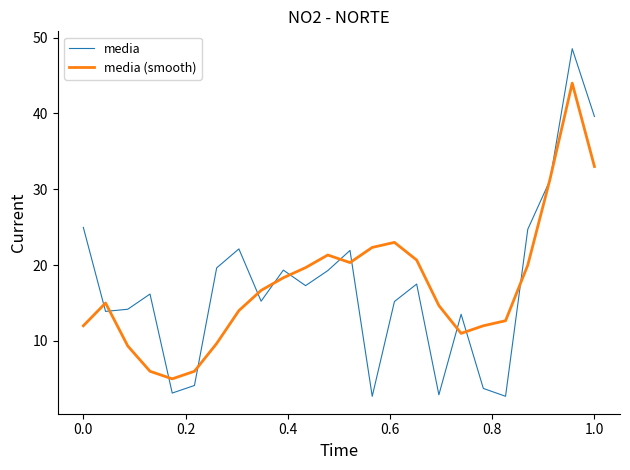

What is the highest value of the media (smooth) series?

44.0